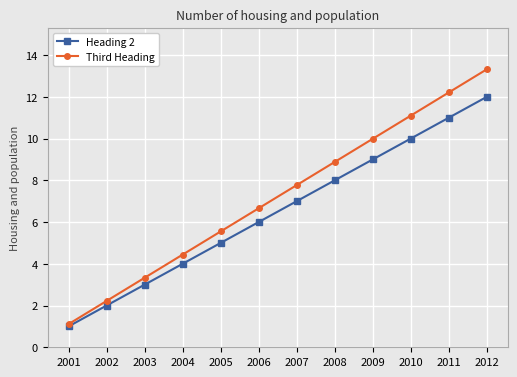

Which category has the highest value in the Third Heading series?

2012